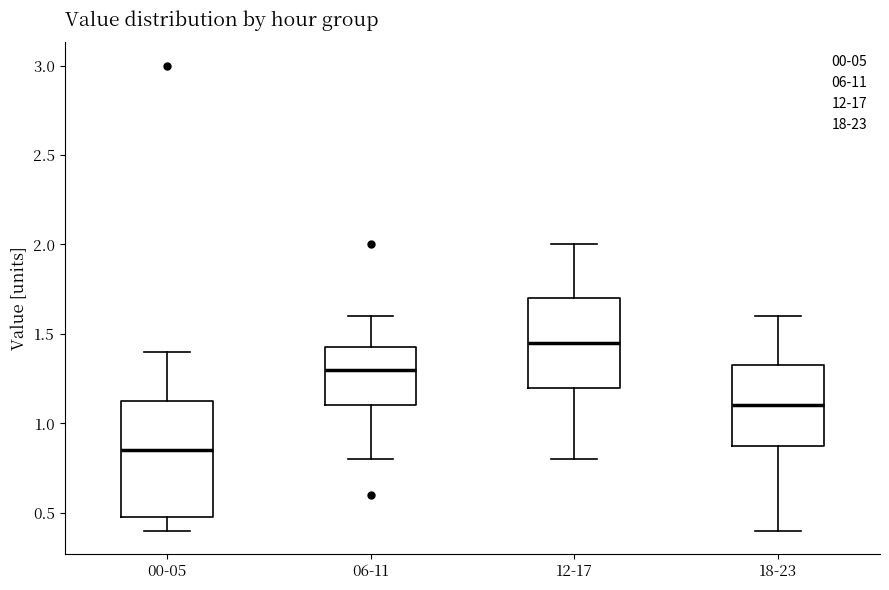

Which box has the highest median line?

12-17